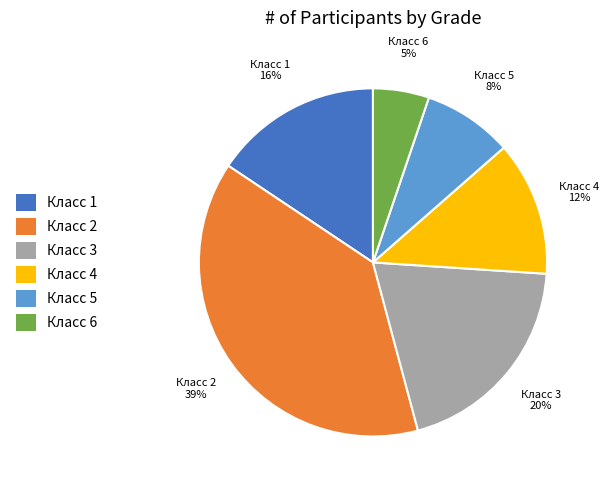

True or false: Класс 5 accounts for 8% of the total.

True